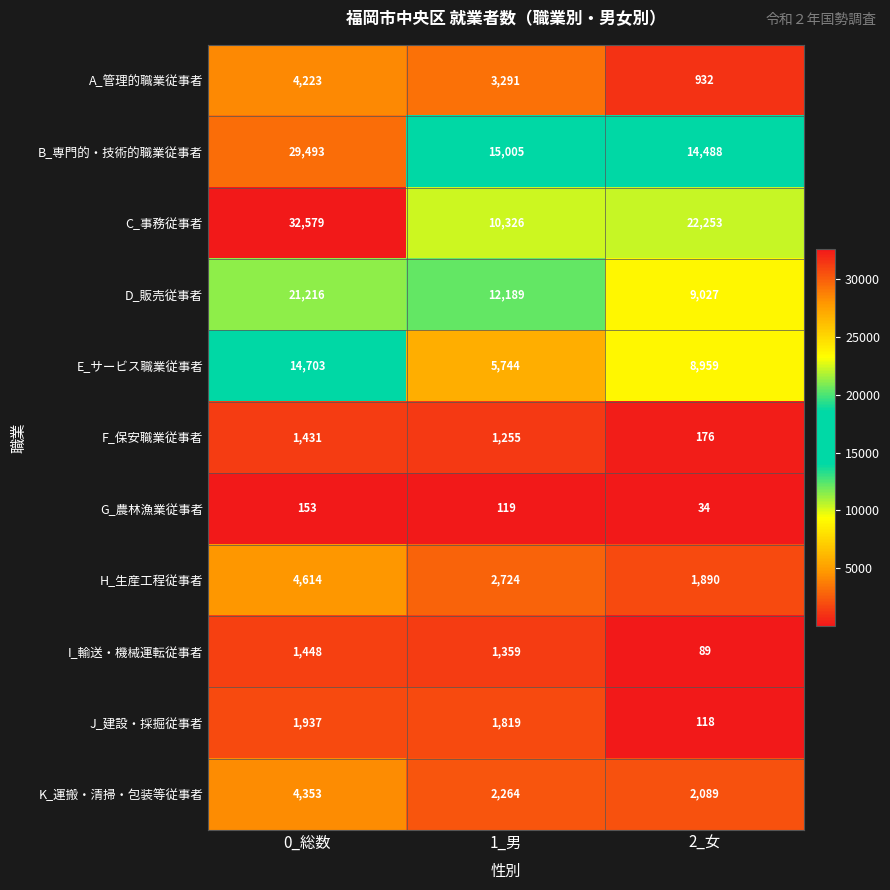

Which series changed the most between 1_男 and 2_女?

C_事務従事者